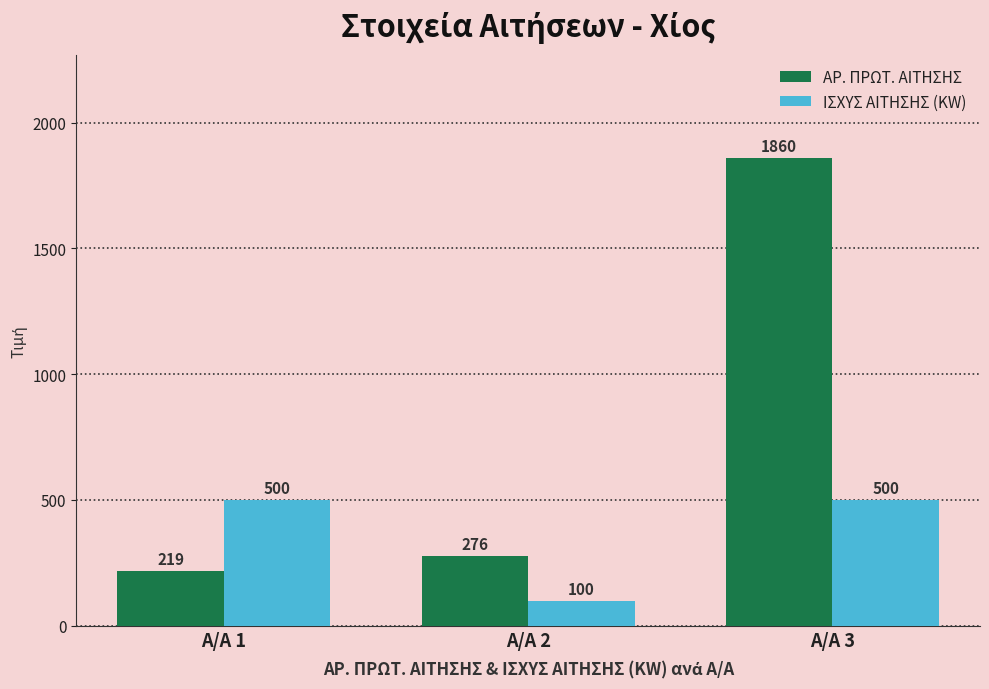

What is the value of the ΙΣΧΥΣ ΑΙΤΗΣΗΣ (KW) bar at the 2nd from the left?

100